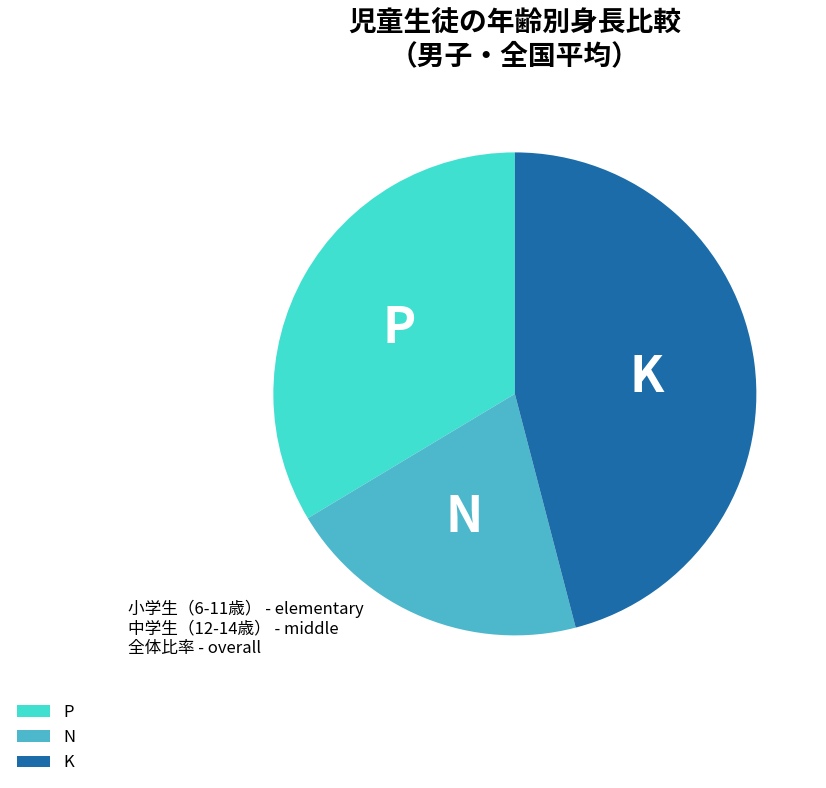

Combined, do N and P account for over 50%?

Yes